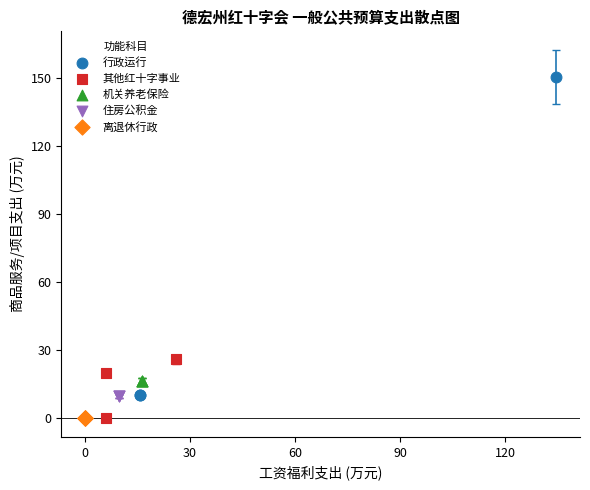

Which series contains the highest Y value?

行政运行